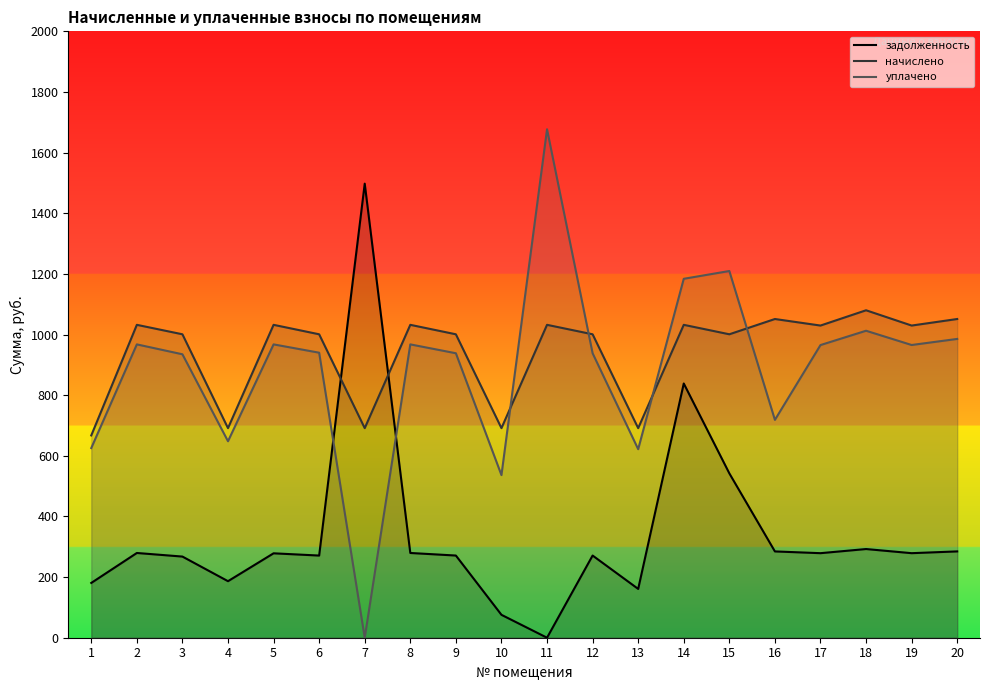

True or false: начислено has a value of 429.5 at 20.

False